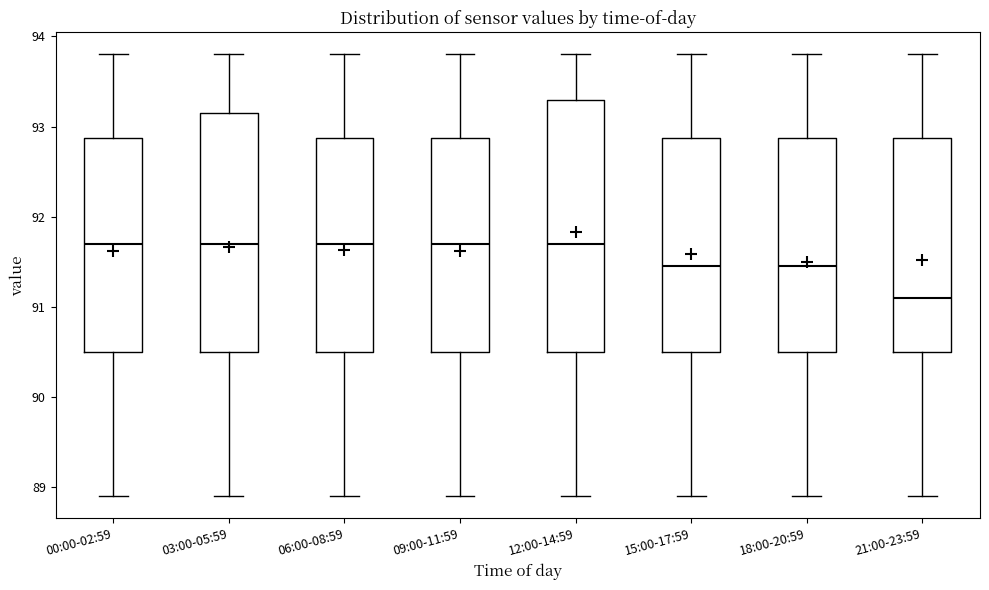

Reading left to right, transcribe this box plot: for each box, give where its median line is, the range the box spans, and where its two whiskers end, as read against the y-axis. The values are not printed on the chart, so give them approximately, as read against the axis.

00:00-02:59: median 91.7, box 90.5 to 92.9, whiskers 88.9 to 93.8
03:00-05:59: median 91.7, box 90.5 to 93.2, whiskers 88.9 to 93.8
06:00-08:59: median 91.7, box 90.5 to 92.9, whiskers 88.9 to 93.8
09:00-11:59: median 91.7, box 90.5 to 92.9, whiskers 88.9 to 93.8
12:00-14:59: median 91.7, box 90.5 to 93.3, whiskers 88.9 to 93.8
15:00-17:59: median 91.5, box 90.5 to 92.9, whiskers 88.9 to 93.8
18:00-20:59: median 91.5, box 90.5 to 92.9, whiskers 88.9 to 93.8
21:00-23:59: median 91.1, box 90.5 to 92.9, whiskers 88.9 to 93.8